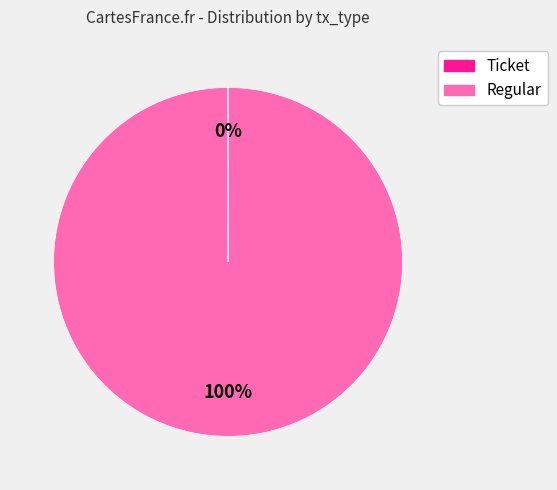

To the nearest percent, what is the average slice percentage?

50%